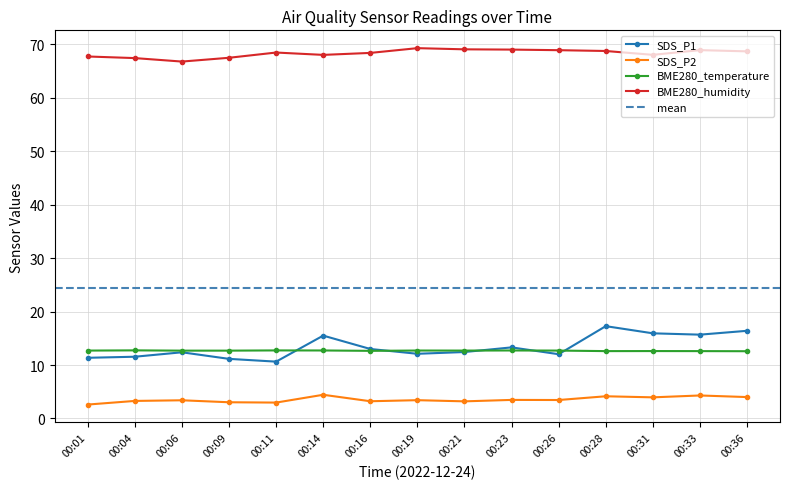

Rank the series at 00:26 from lowest to highest value.

SDS_P2, SDS_P1, BME280_temperature, BME280_humidity